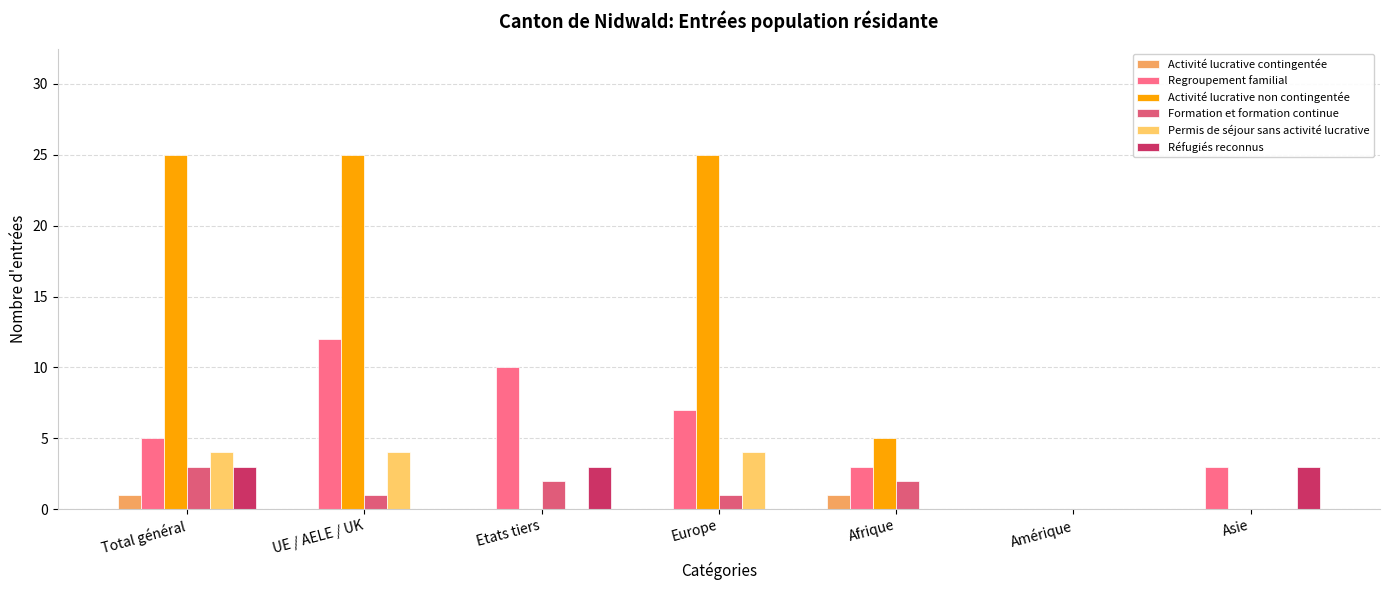

At which label does Réfugiés reconnus reach its minimum?

UE / AELE / UK